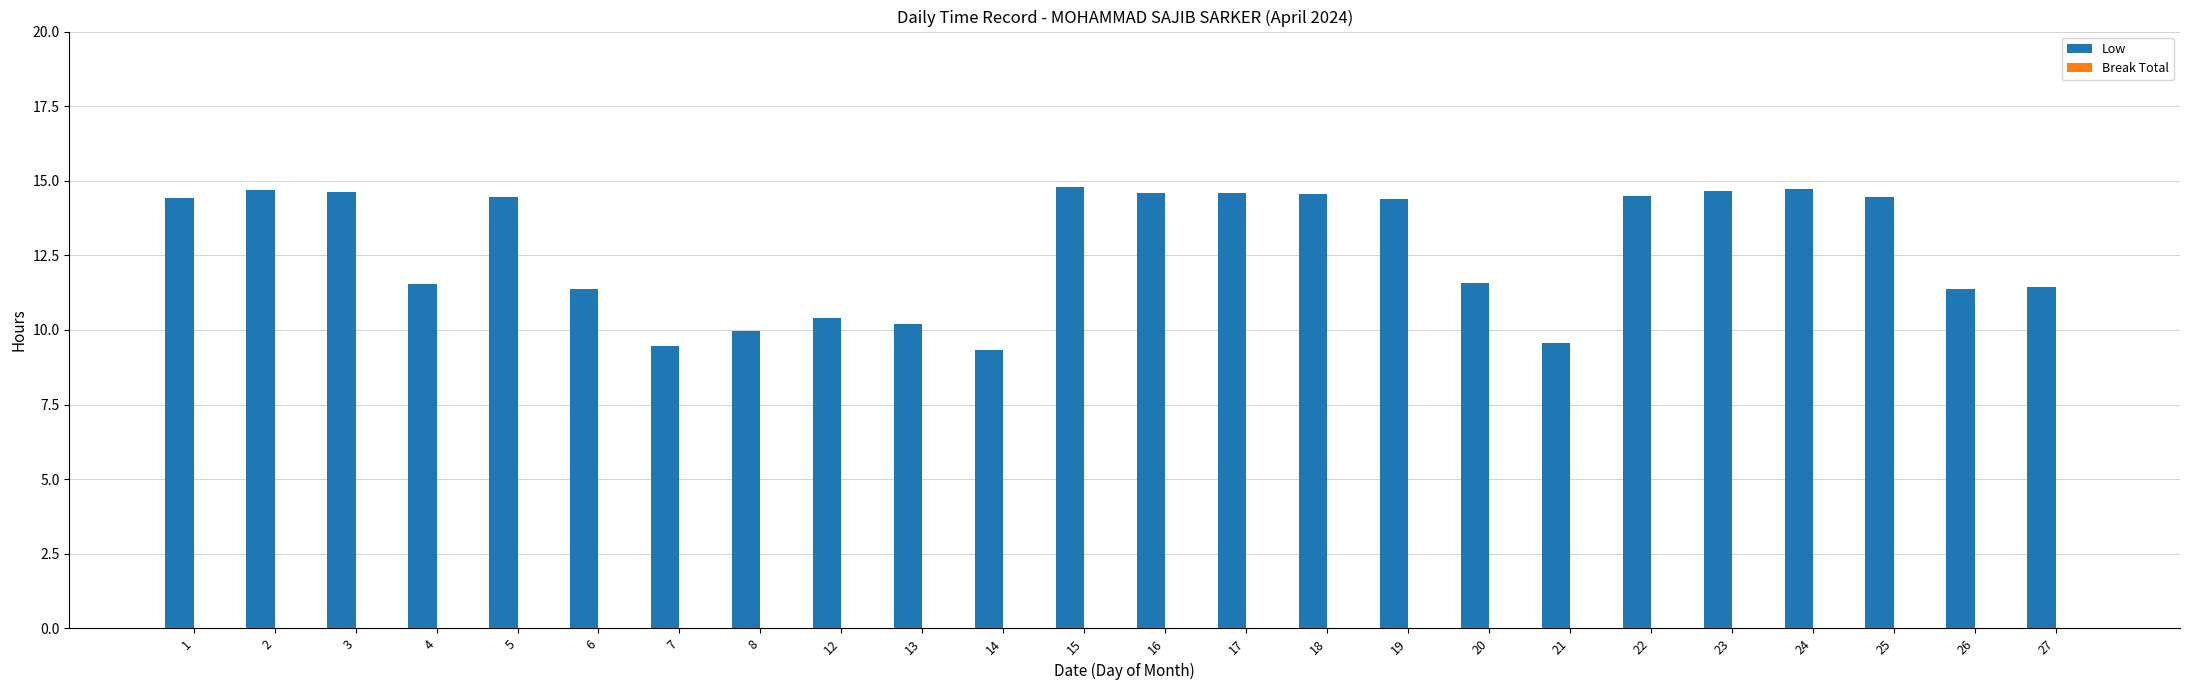

What is the smallest value displayed?

9.3